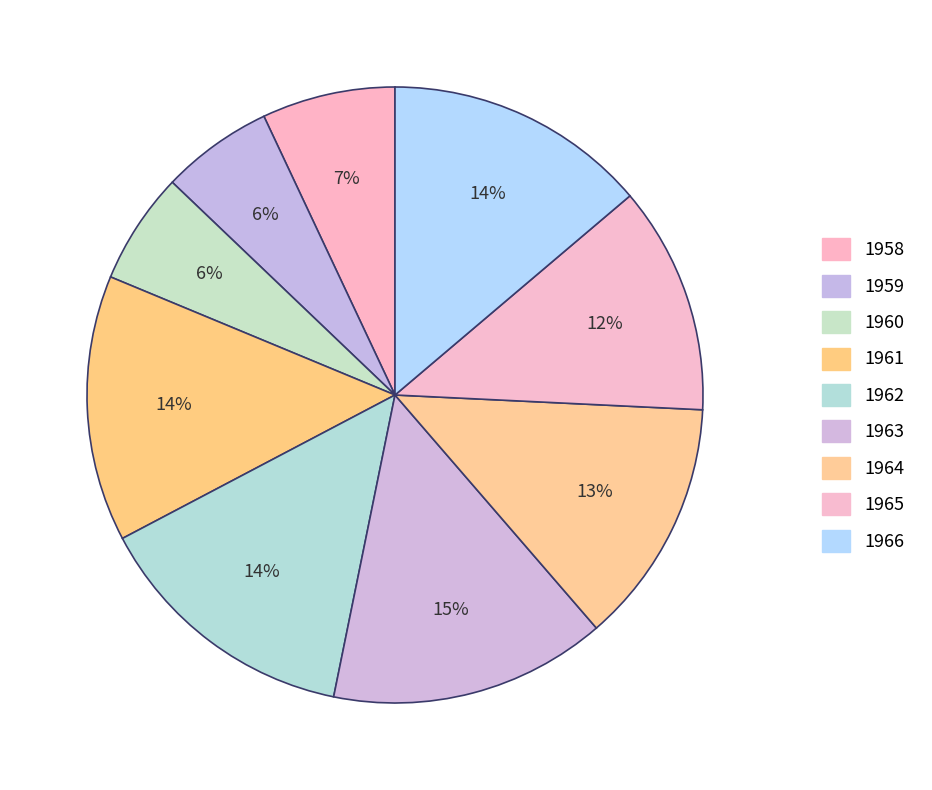

What is the ratio of the value at 1960 to the value at 1965?

0.5